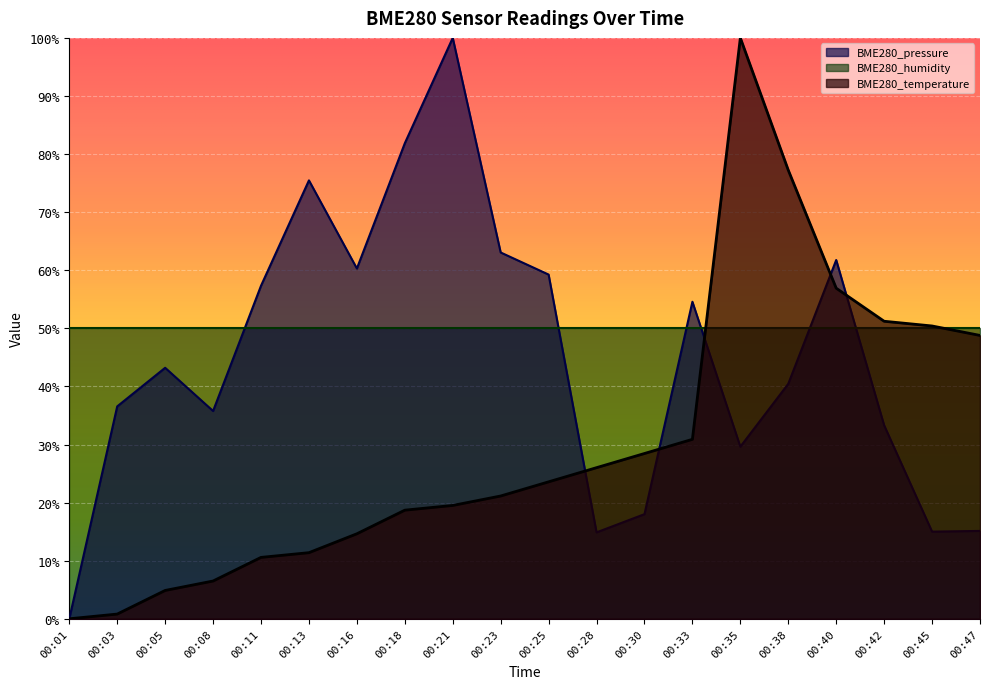

Where is the first local minimum for BME280_pressure?

00:08